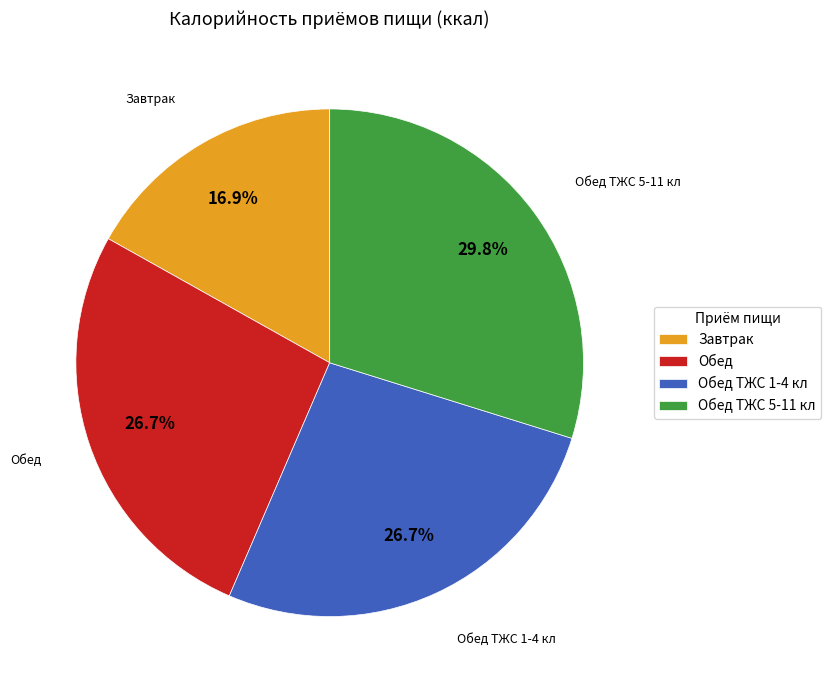

True or false: Завтрак accounts for 17% of the total.

True